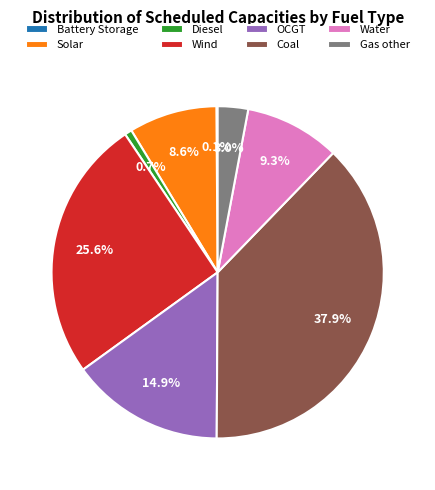

What percentage is NOT represented by Wind?

74.4%